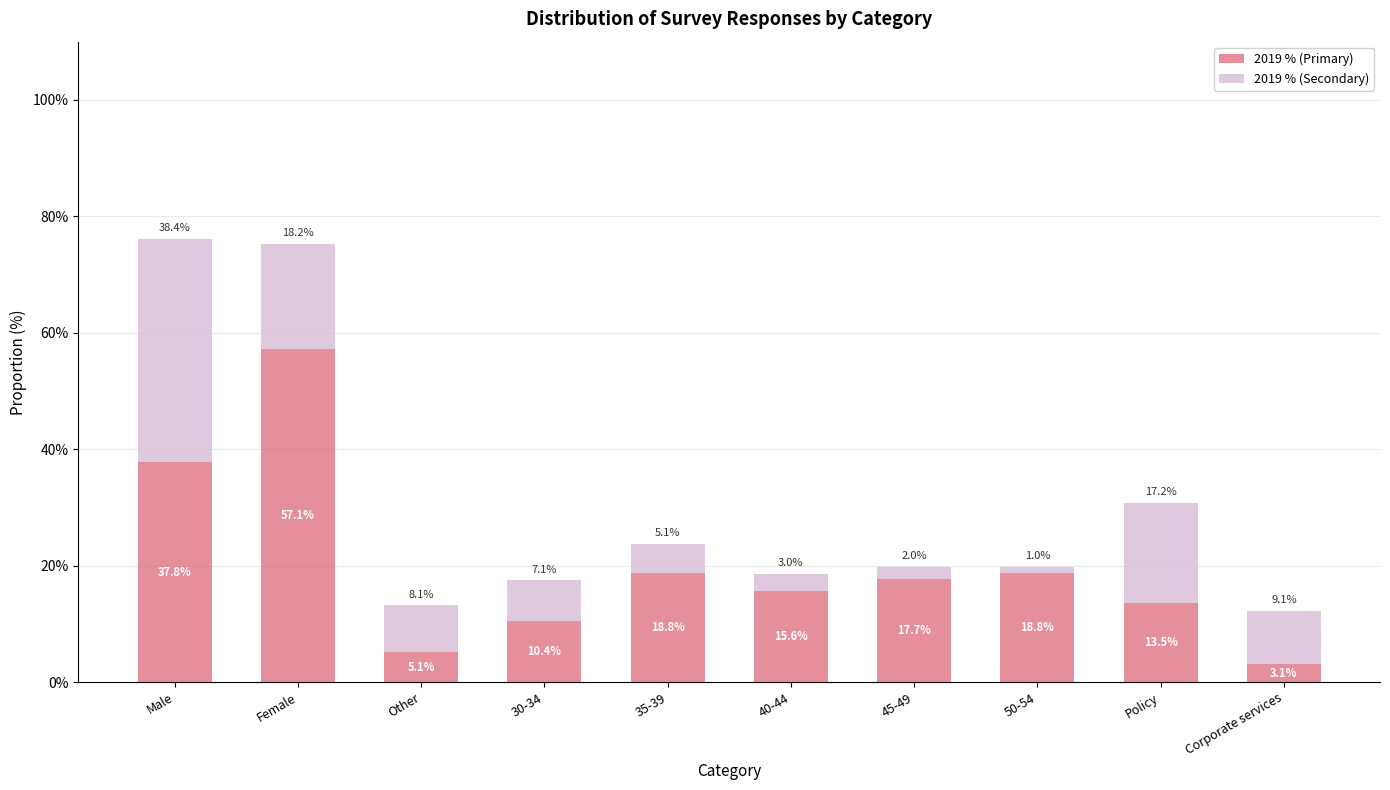

What are all the series names shown in the legend?

2019 % (Primary), 2019 % (Secondary)